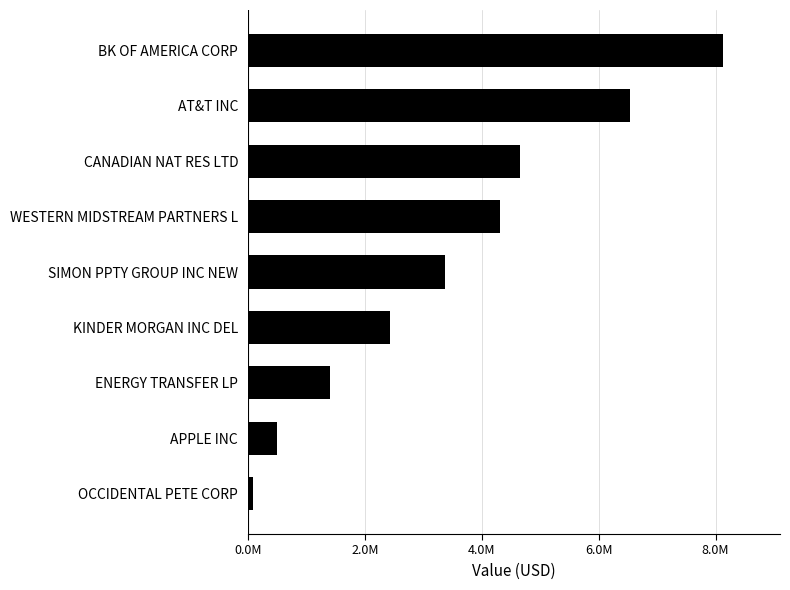

Where is the data nearest to the value 4107500?

WESTERN MIDSTREAM PARTNERS L